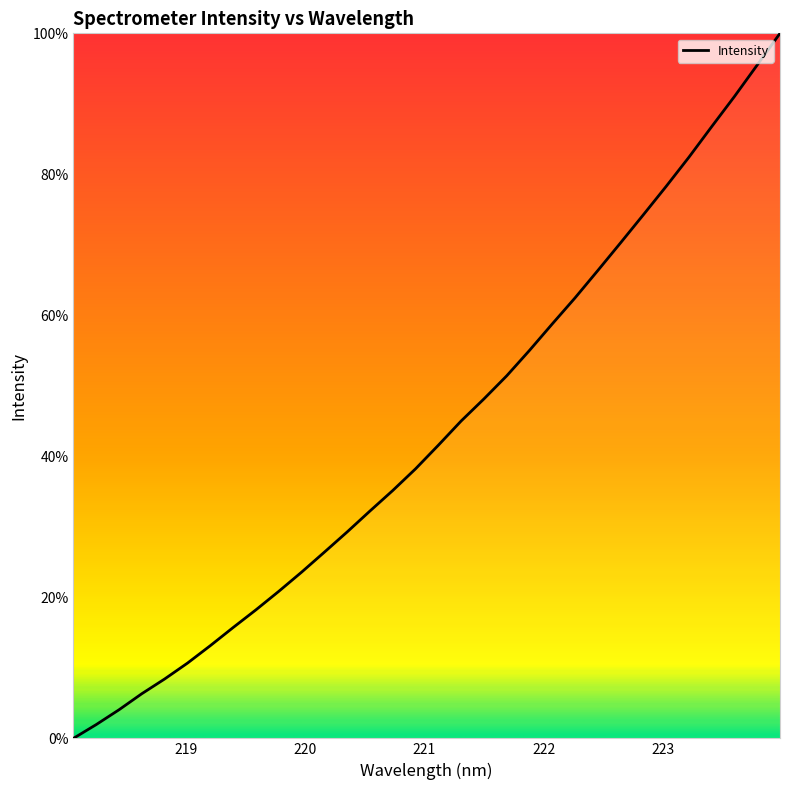

What is the maximum value shown in the chart?

100.0